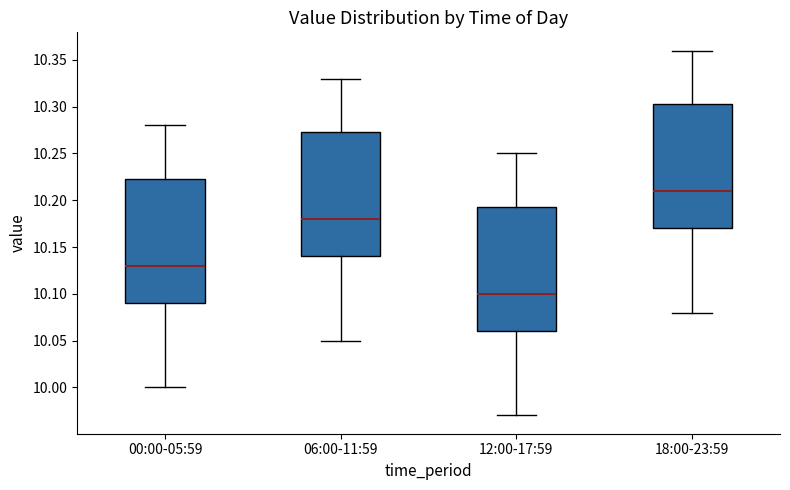

Reading left to right, read every box against the y-axis: the position of its median line, the range the box covers, and the ends of its whiskers. The values are not printed on the chart, so give them approximately, as read against the axis.

00:00-05:59: median 10.130, box 10.090 to 10.225, whiskers 10.000 to 10.280
06:00-11:59: median 10.180, box 10.140 to 10.275, whiskers 10.050 to 10.330
12:00-17:59: median 10.100, box 10.060 to 10.195, whiskers 9.970 to 10.250
18:00-23:59: median 10.210, box 10.170 to 10.305, whiskers 10.080 to 10.360